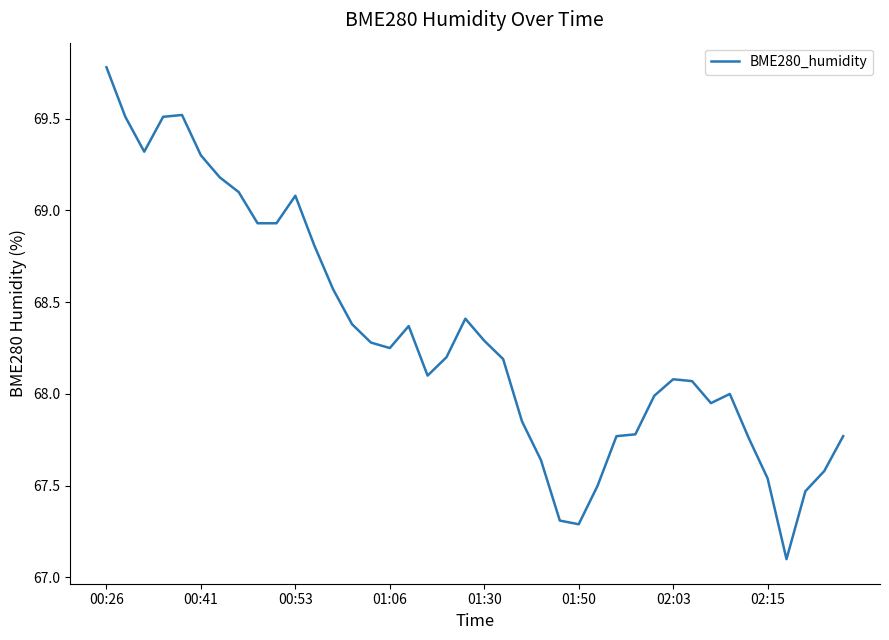

What is the minimum value shown in the chart?

67.1